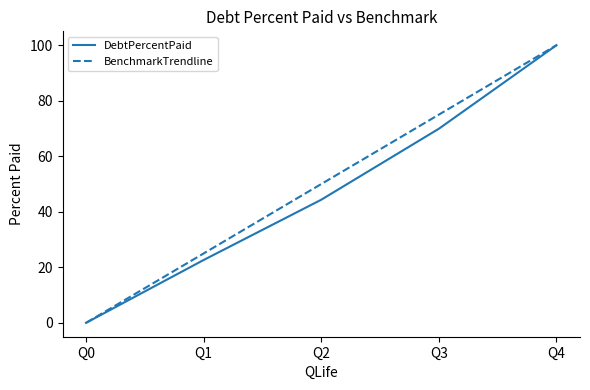

What is the total value across all series at Q1?

47.6